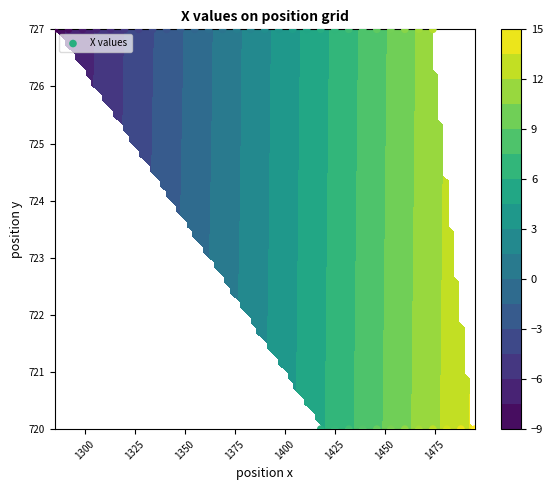

What is the difference between the maximum and second lowest values?

7